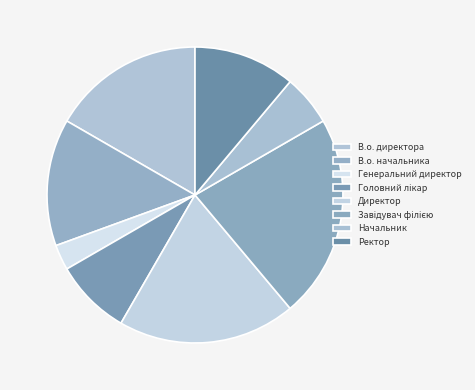

What is the smallest slice in the pie chart?

Генеральний директор